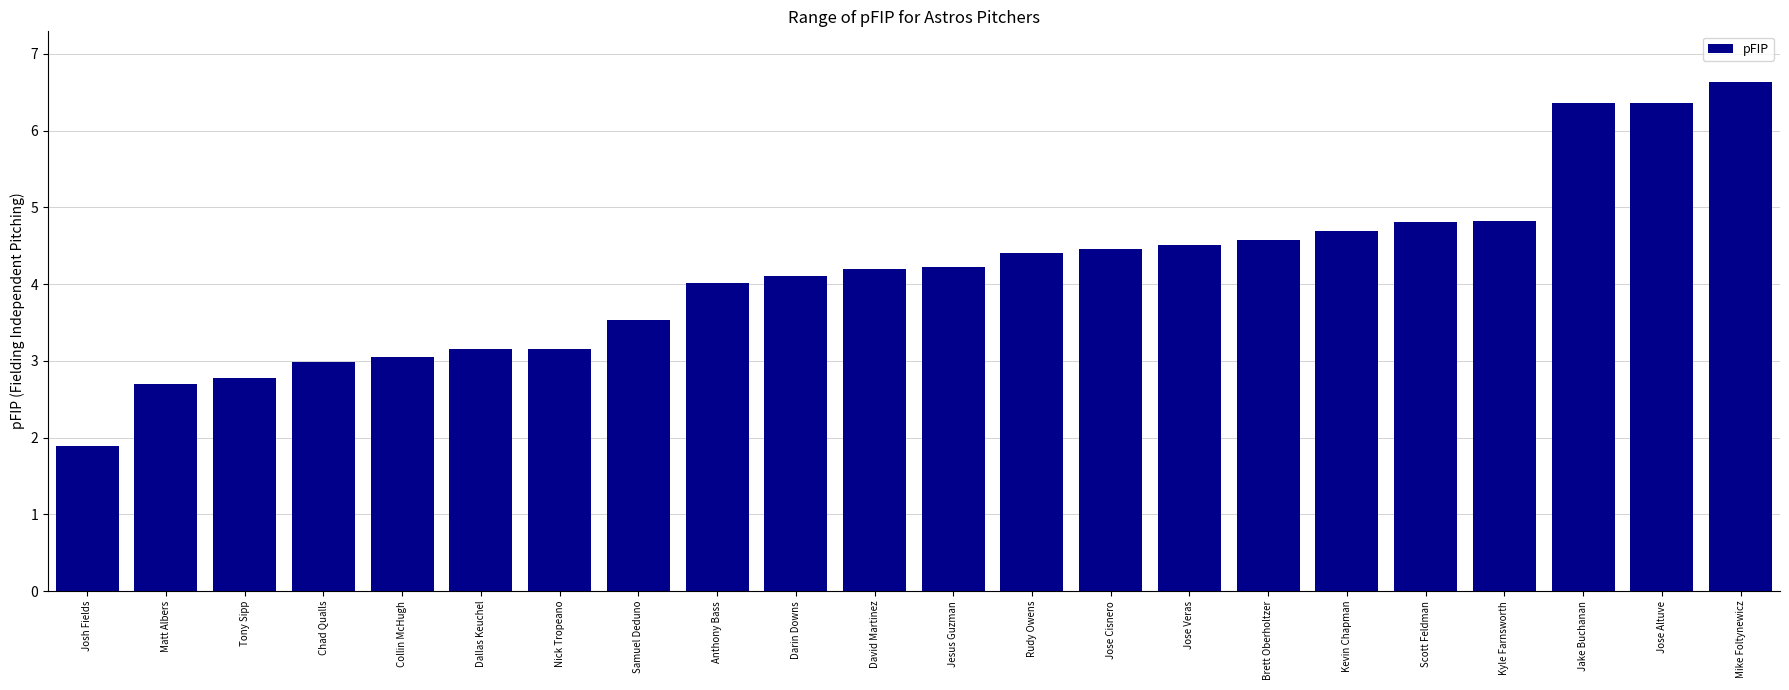

What is the change in value from Chad Qualls to David Martinez?

+1.2